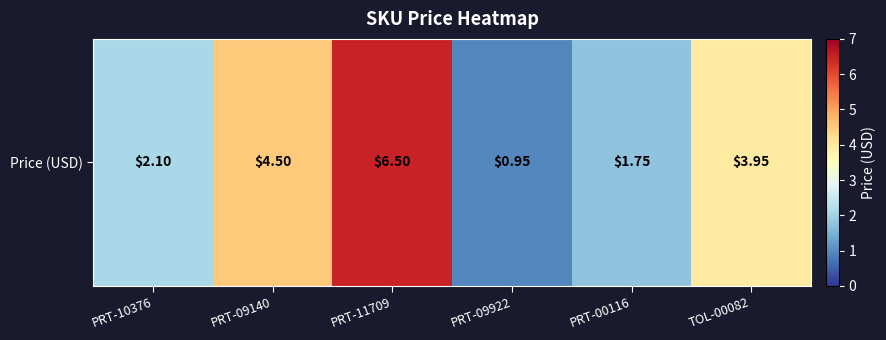

How many series are shown in this chart?

1